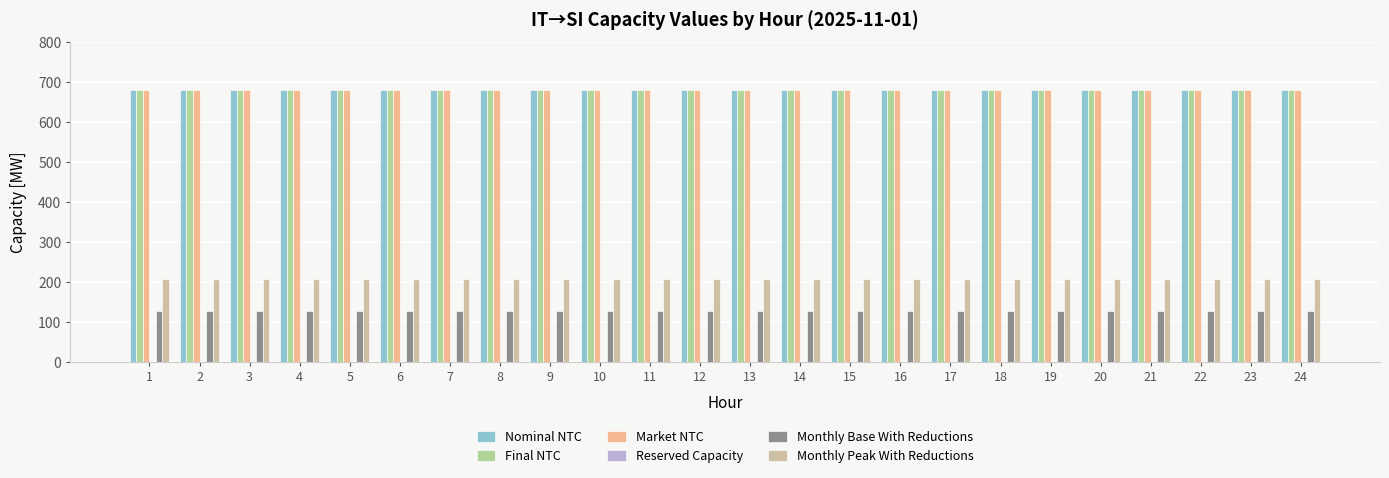

At how many categories does at least one series exceed 274?

24